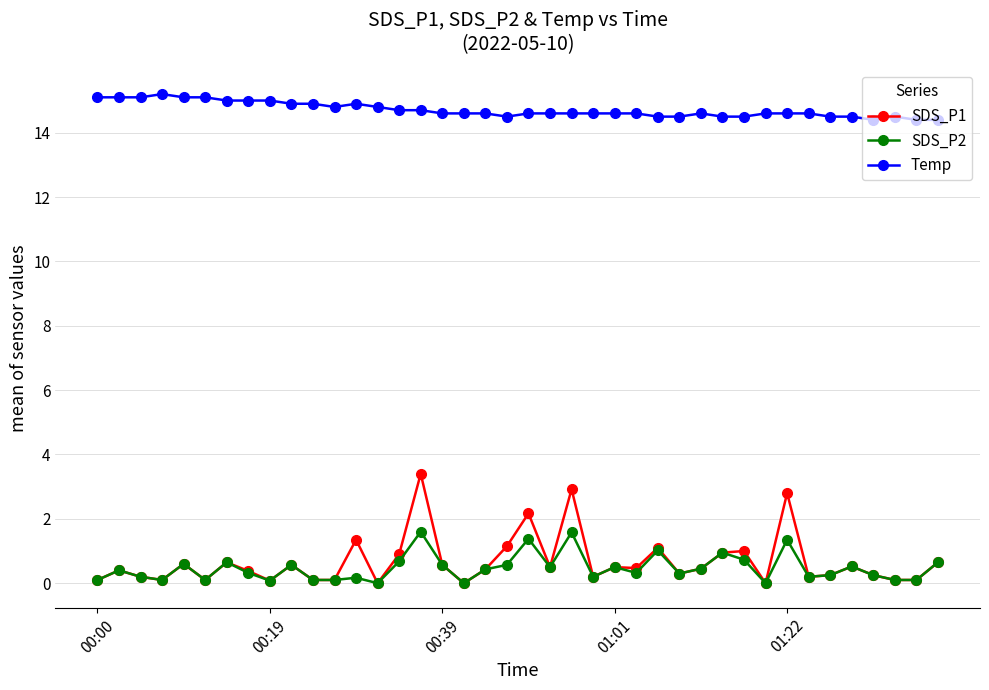

Which series has the largest total across all categories?

Temp